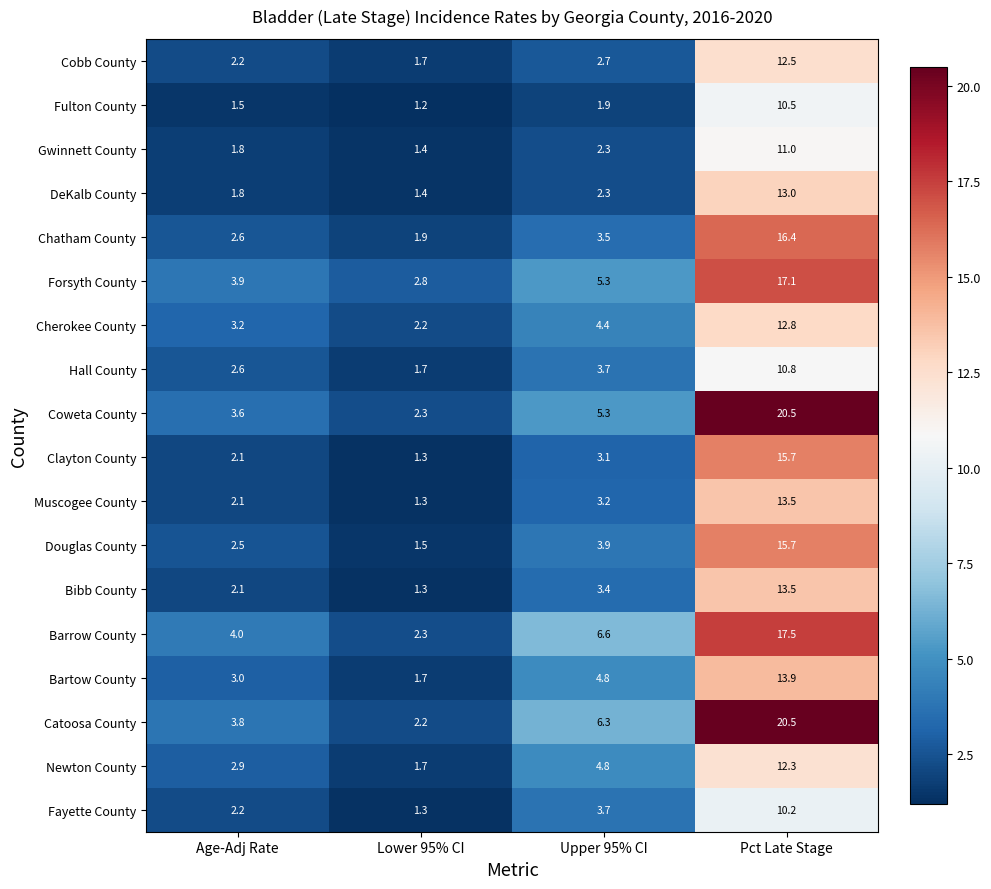

What is the maximum value for Bartow County?

13.9